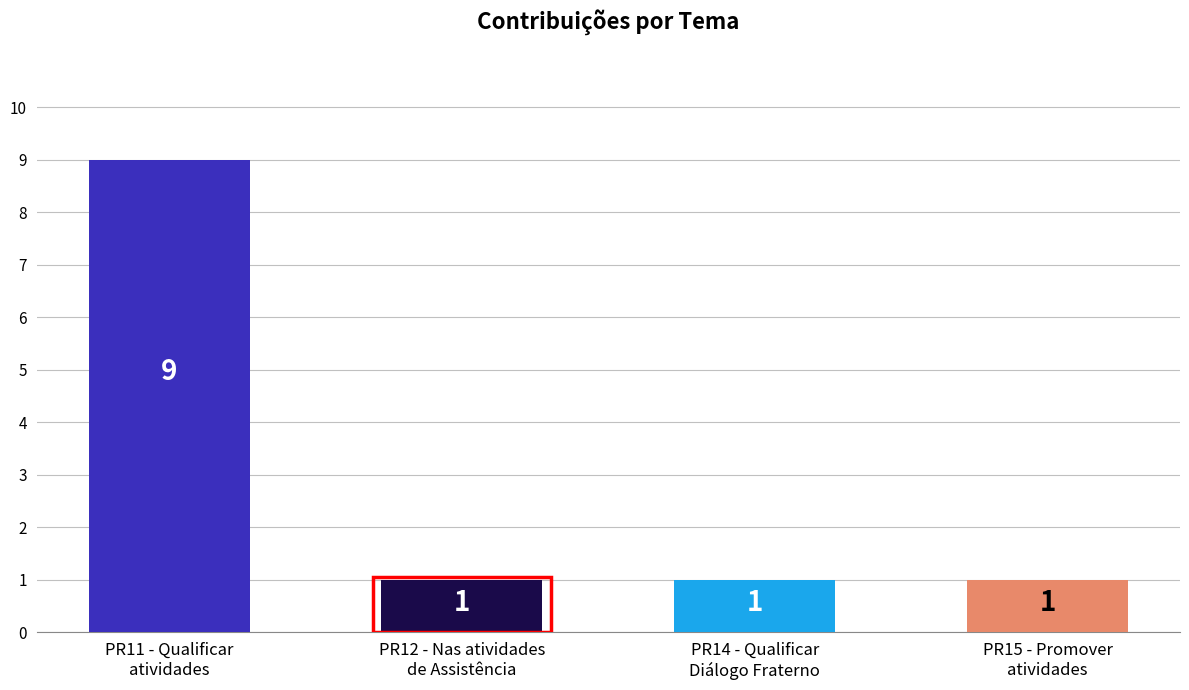

Approximately how many times larger is the value at PR14 - Qualificar o Diálogo Fraterno compared to PR11 - Qualificar as atividades?

0.1